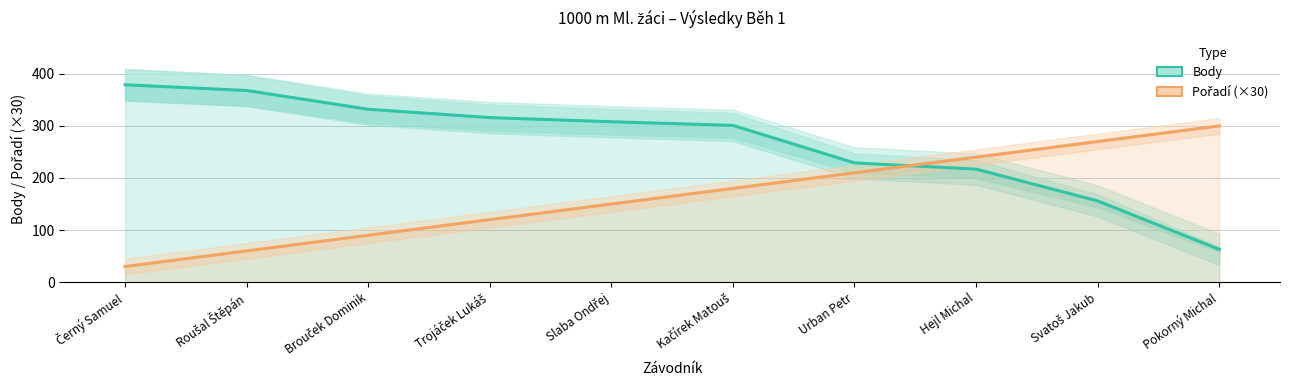

Which series ends up on top after the final intersection of Body and Pořadí (×30)?

Pořadí (×30)